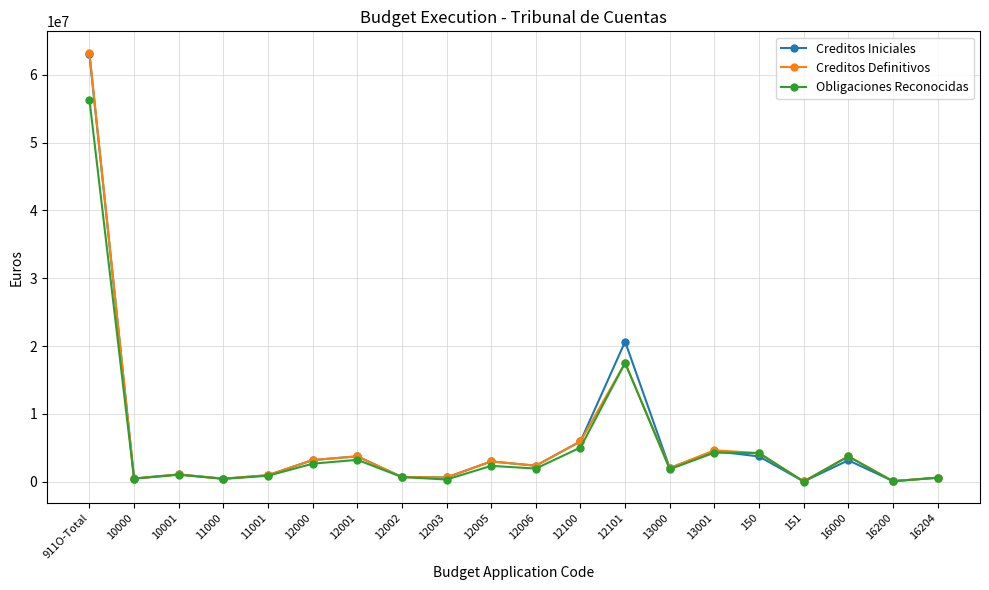

True or false: Creditos Definitivos has more than 0 points higher than both neighbors.

True